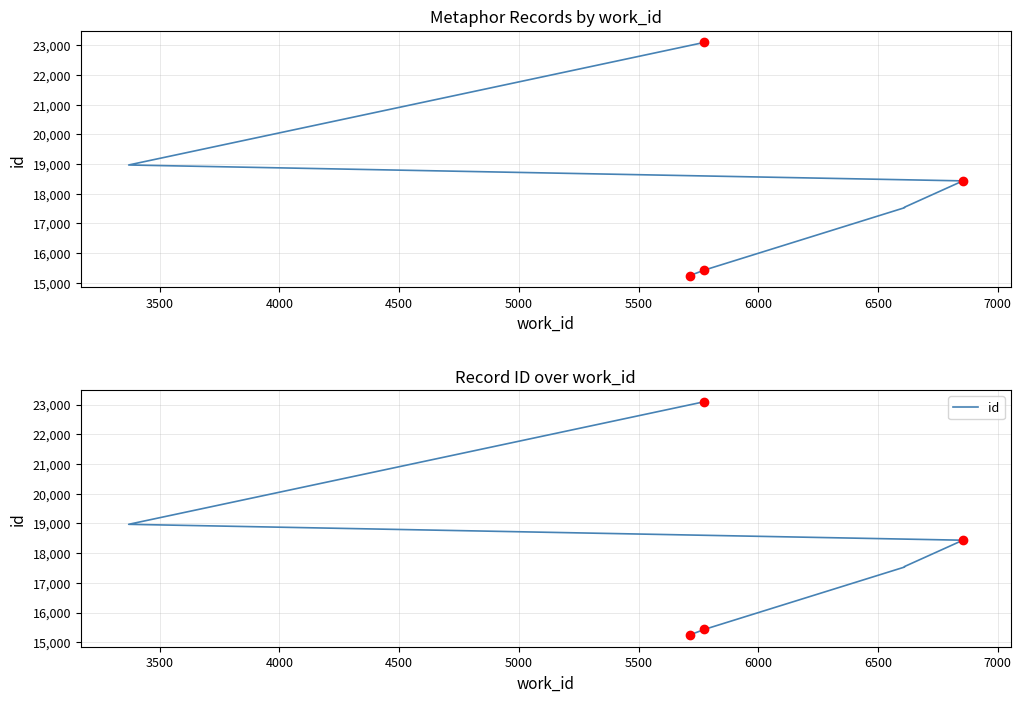

What is the difference between the second highest and second lowest values?

3726